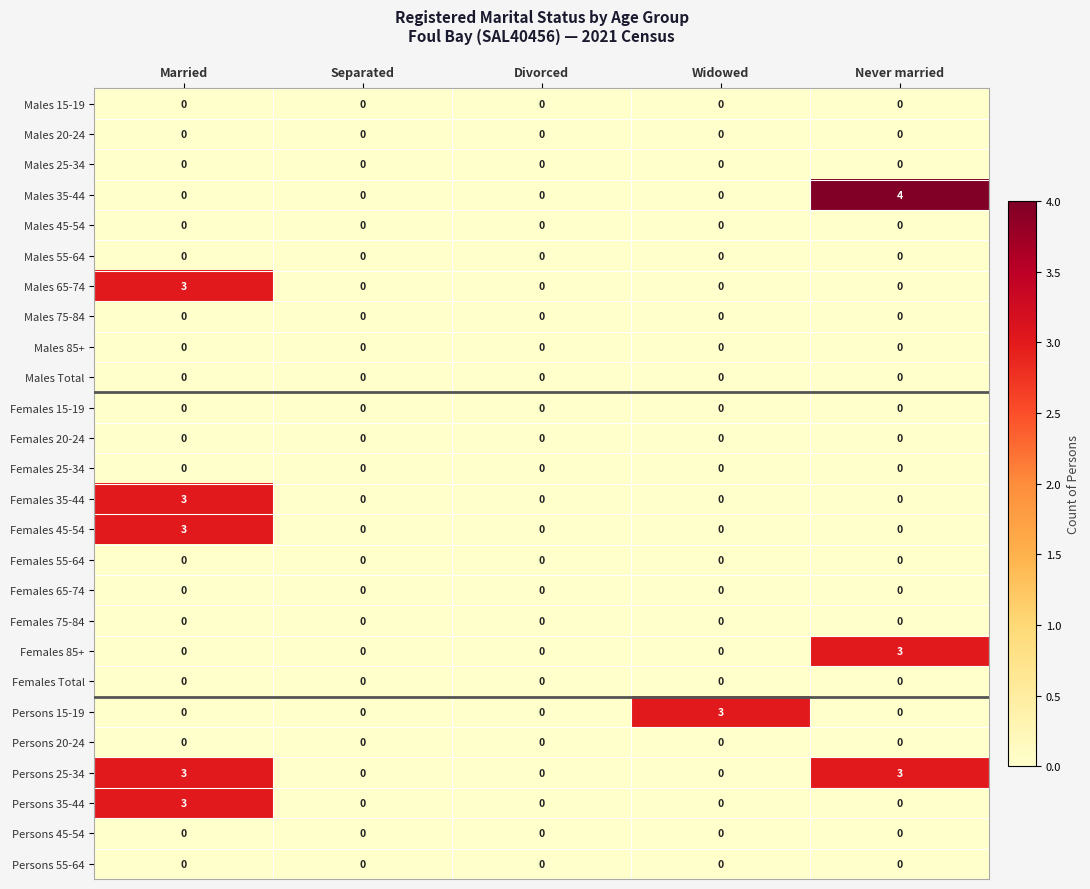

Between Widowed and Never married, which series saw the biggest shift?

Males 35-44